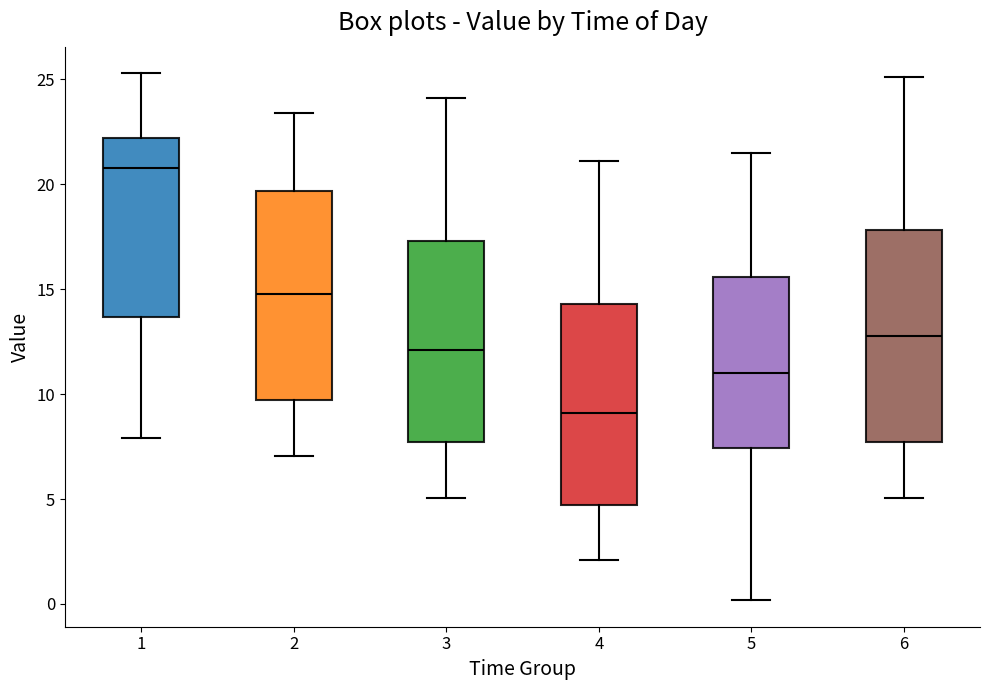

Where is the upper edge of the box at x = 4 on the y-axis? The values are not printed on the chart, so give them approximately, as read against the axis.

14.5